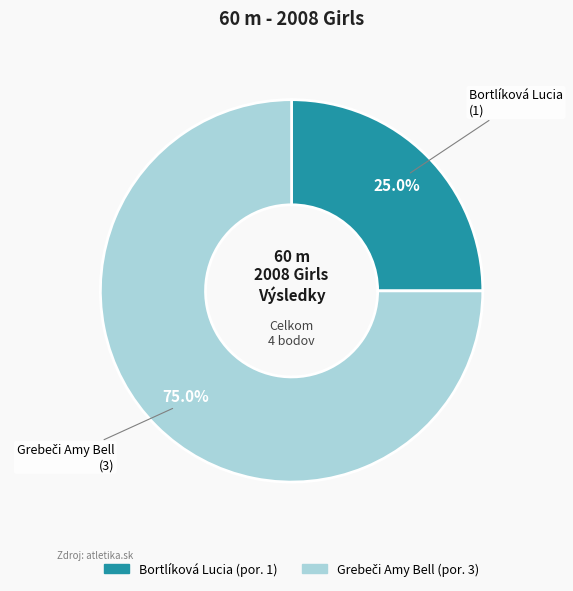

Count the number of slices in the pie.

2